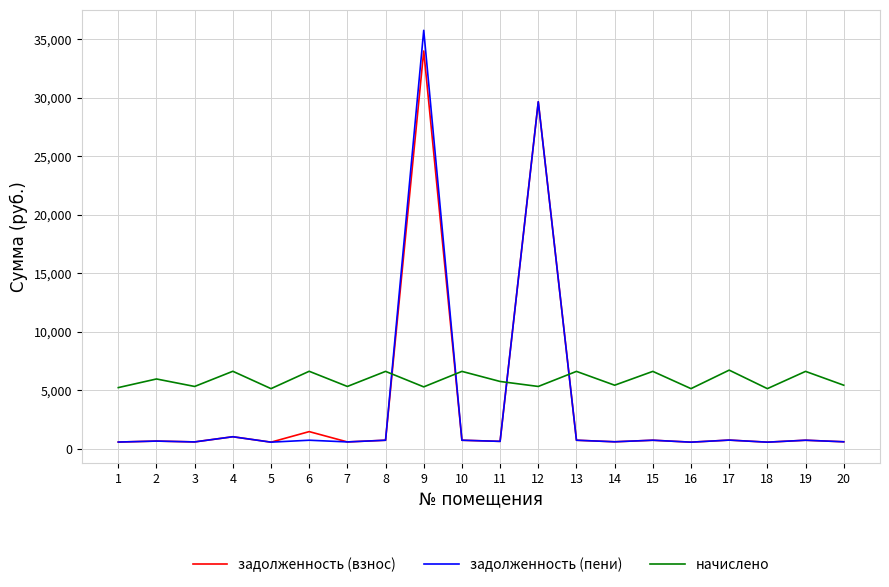

What is the approximate value of задолженность (взнос) at 17?

747.2